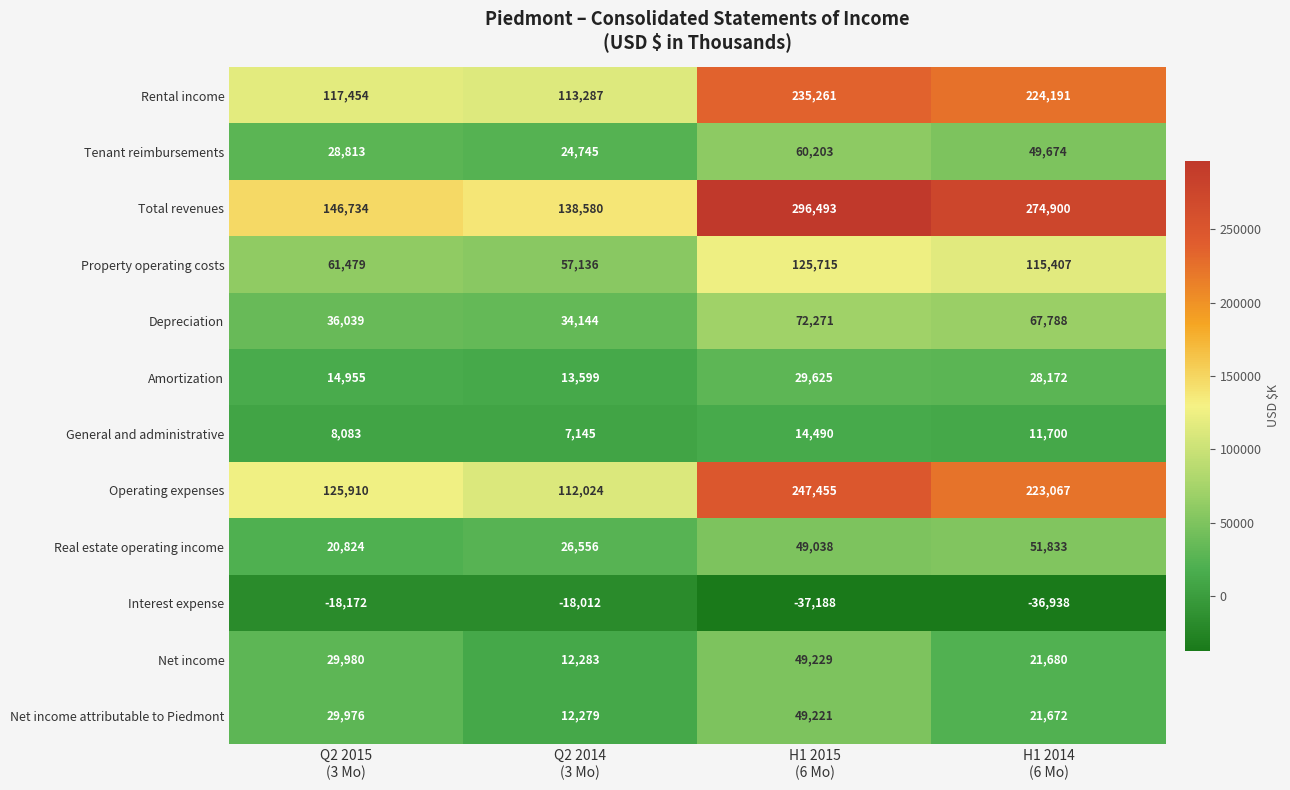

Count the number of categories in the chart.

4